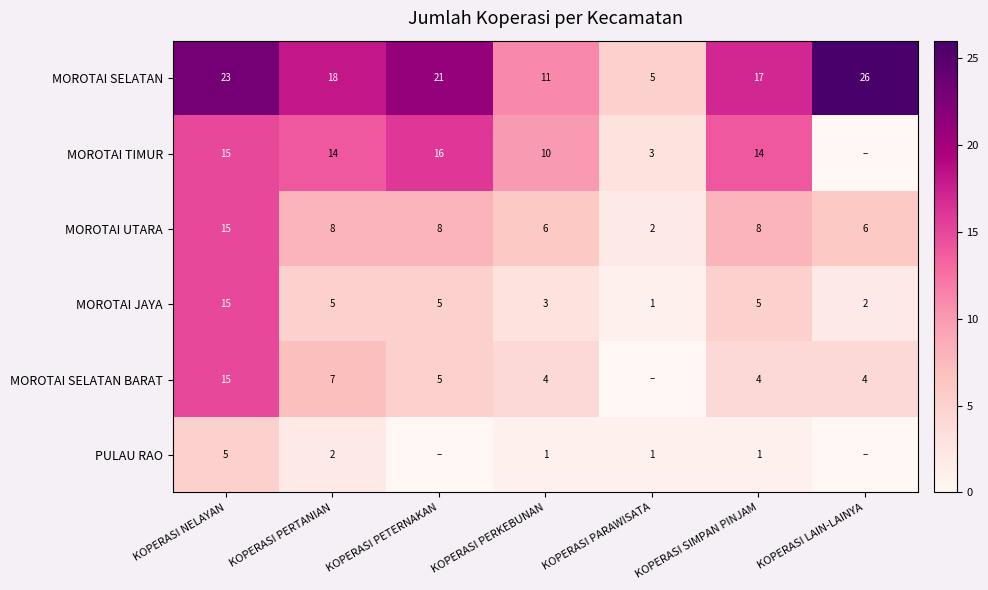

Read the MOROTAI UTARA value at KOPERASI PETERNAKAN, to the nearest 5.

10